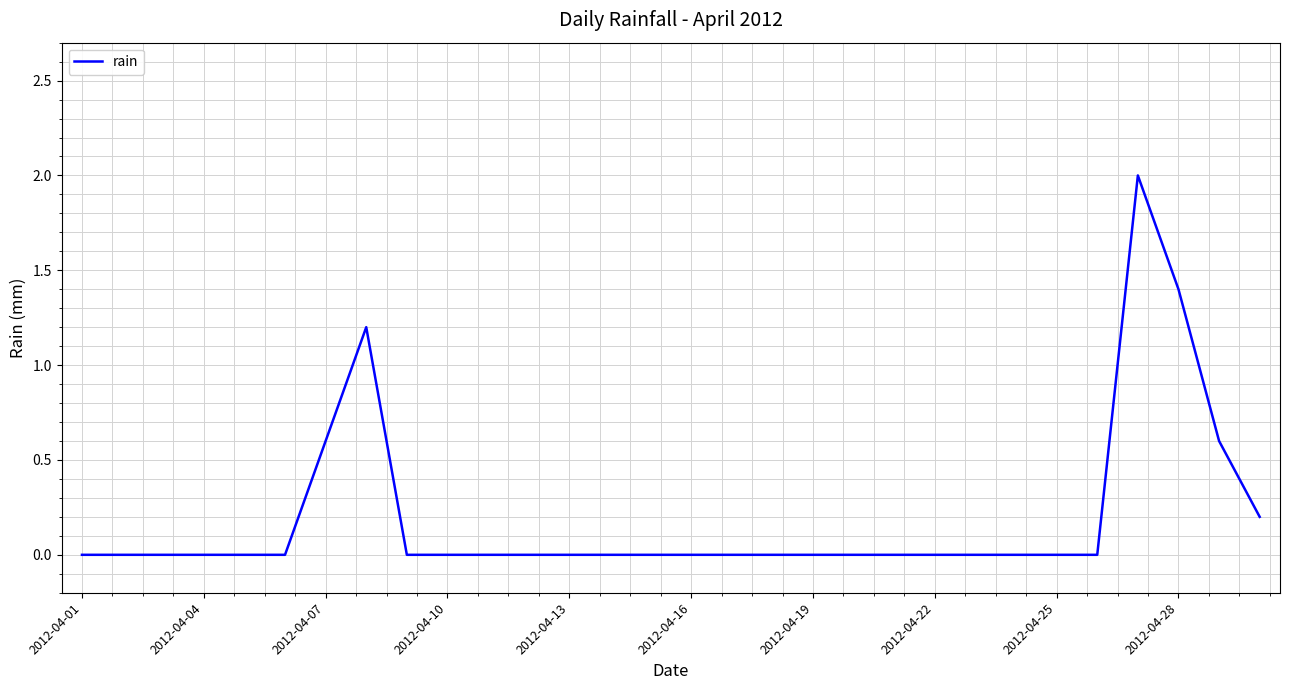

True or false: there are more than 1 points higher than both neighbors.

True